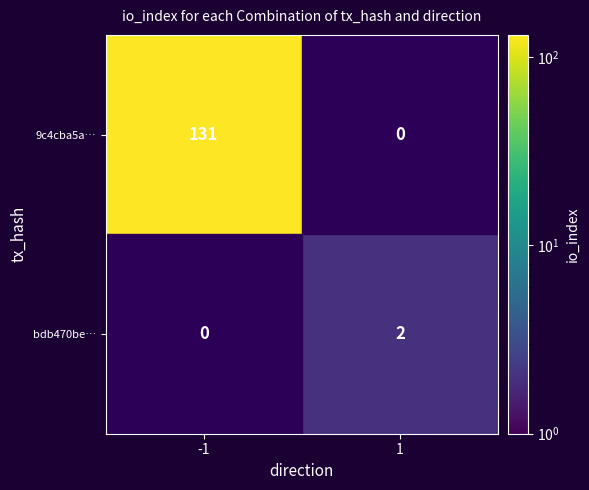

Count the number of categories in the chart.

2